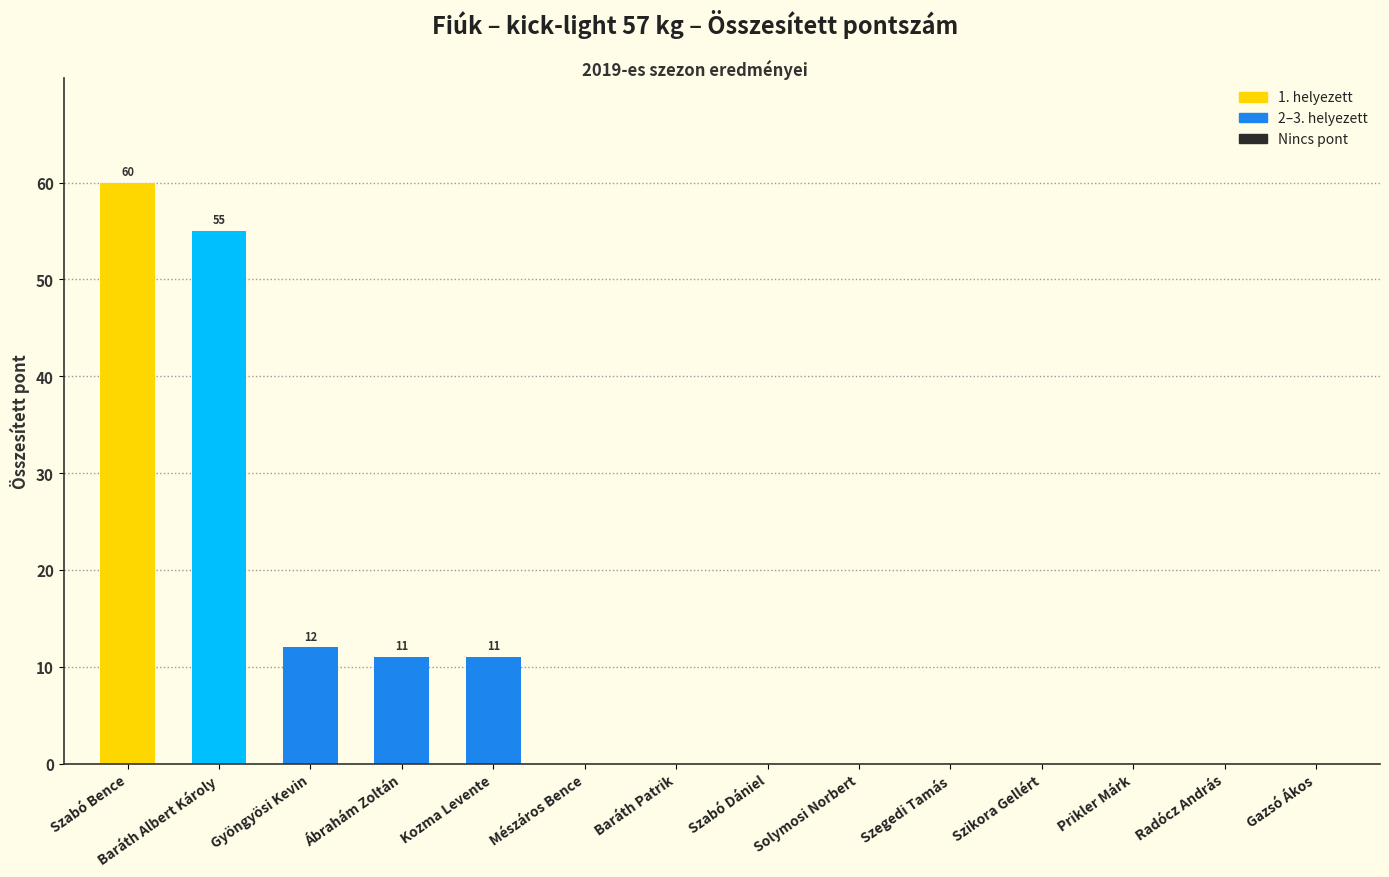

Where is the data nearest to the value 30?

Gyöngyösi Kevin